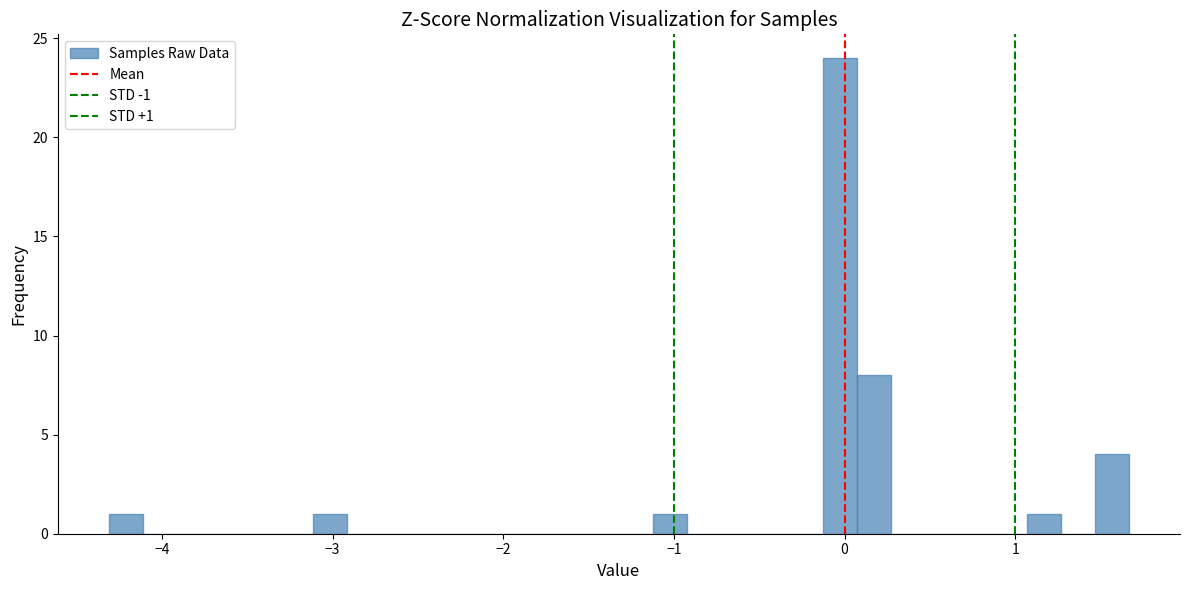

Read against the x-axis, roughly where is the centre of the tallest bar?

0.0